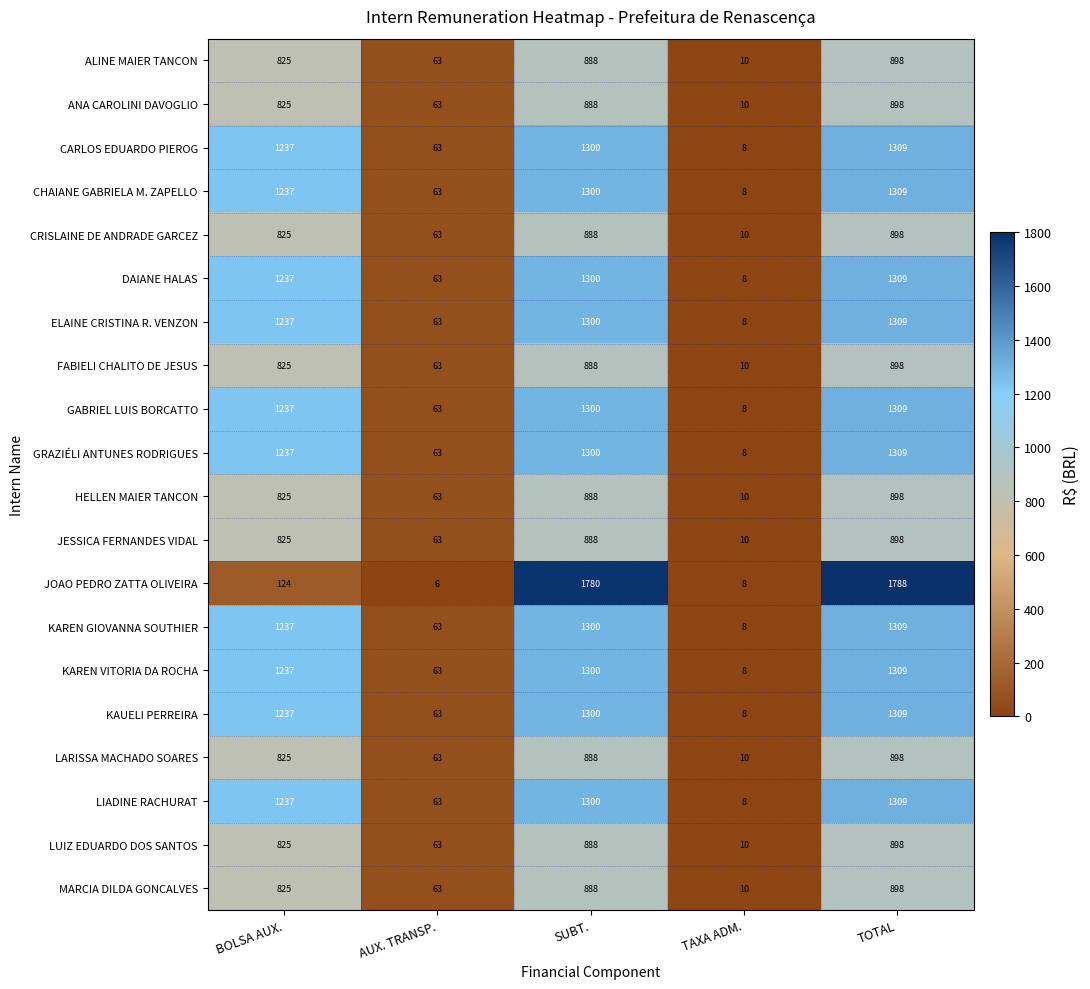

Which series changed the most between BOLSA AUX. and TOTAL?

JOAO PEDRO ZATTA OLIVEIRA